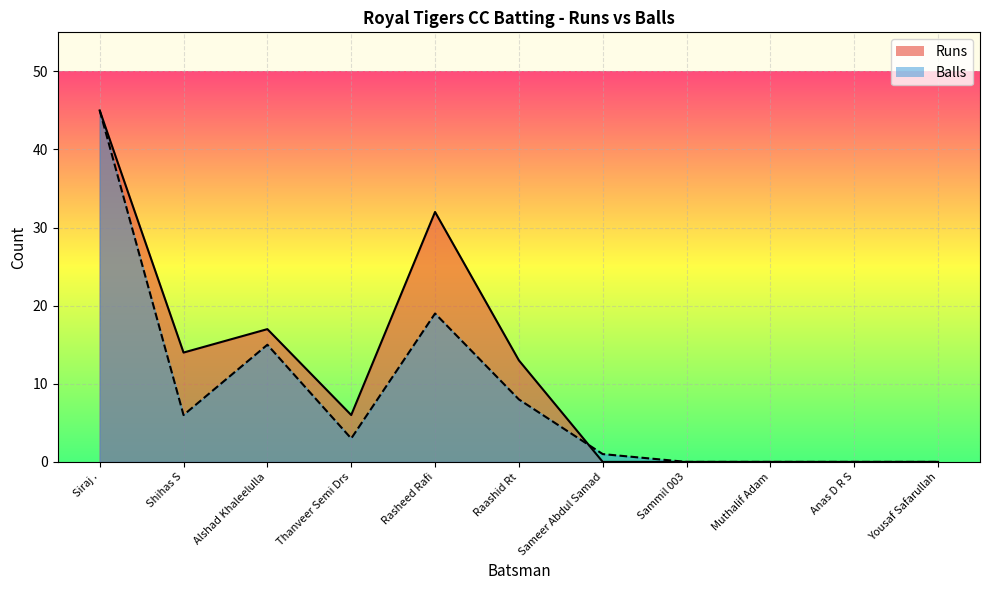

At which category does Runs reach its first local valley?

Shihas S